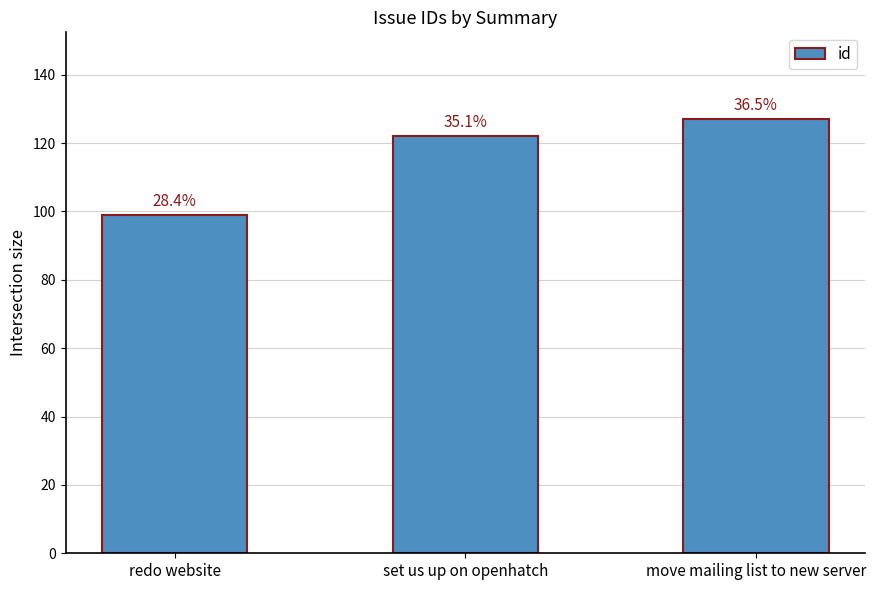

How many bars are there in total?

3